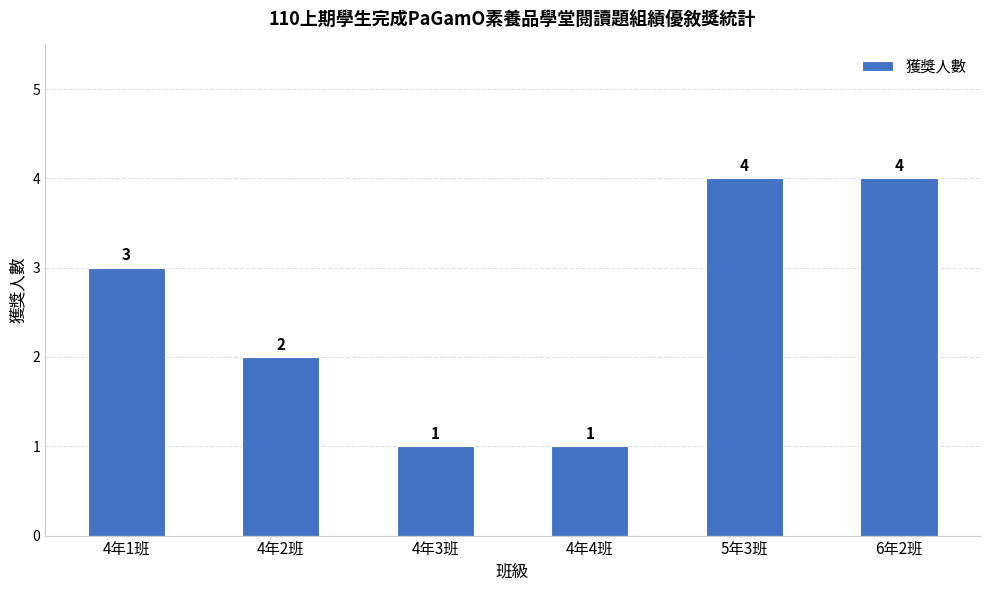

What is the label of the 5th bar from the right?

4年2班